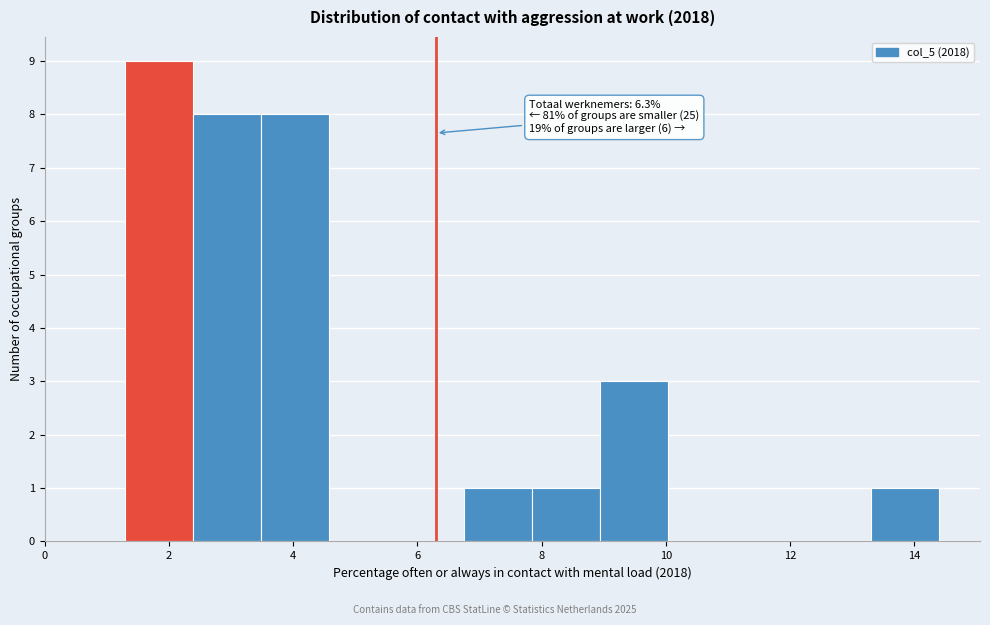

Which range on the x-axis has the tallest bar?

1.4 to 2.4